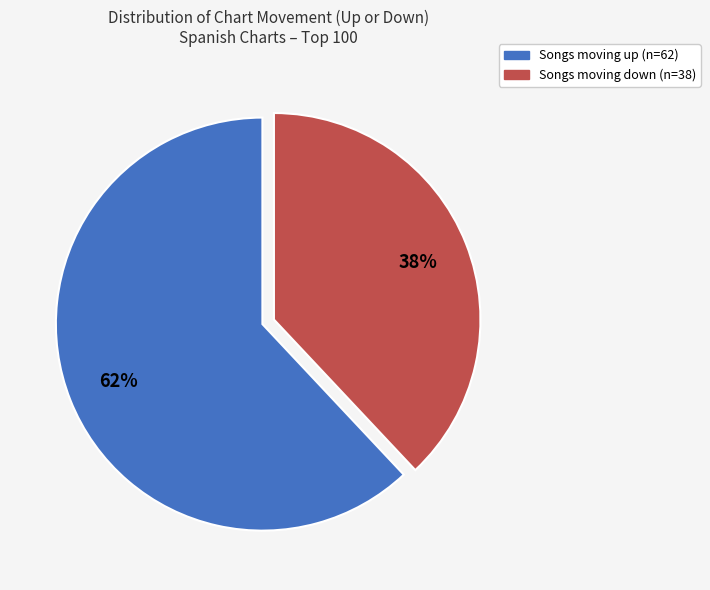

Does any single category account for the majority?

Yes